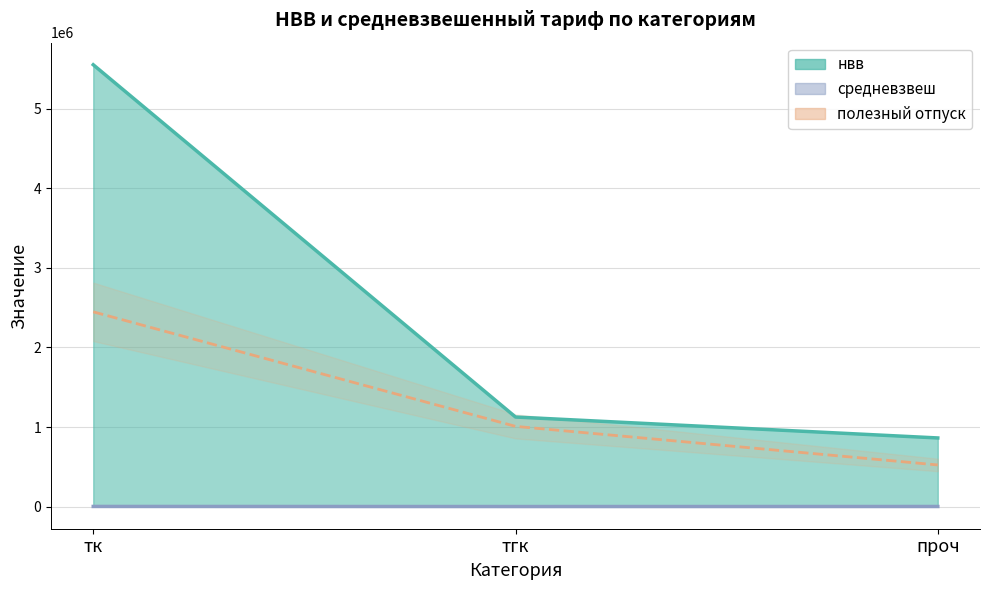

Which category has the highest value across all series?

тк